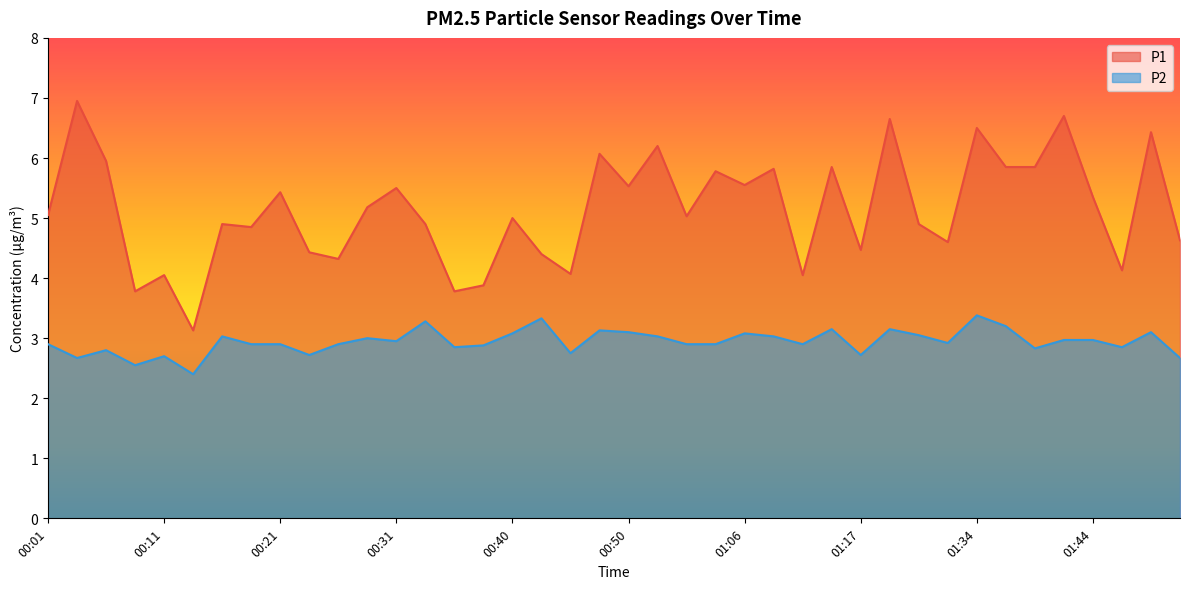

Rank the series by their average value, from lowest to highest.

P2, P1